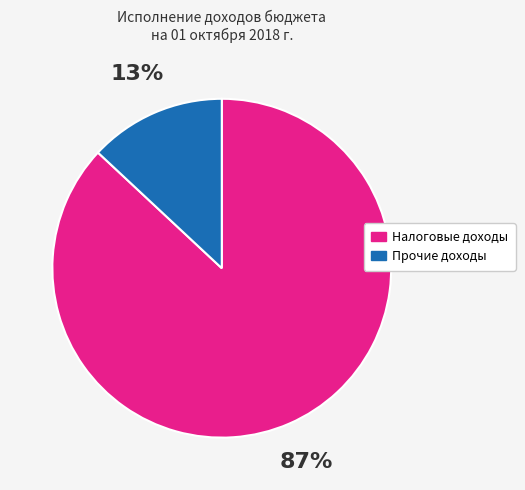

To the nearest percent, what is the average slice percentage?

50%